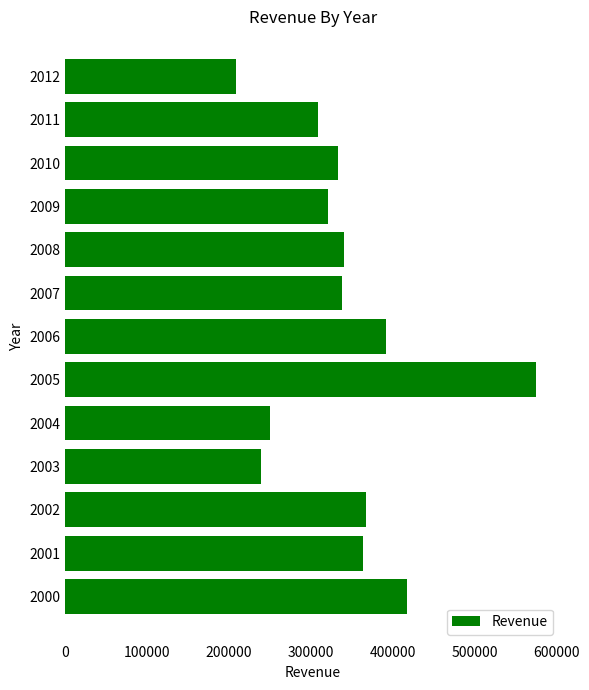

The value at 2005 is 212049. True or false?

False